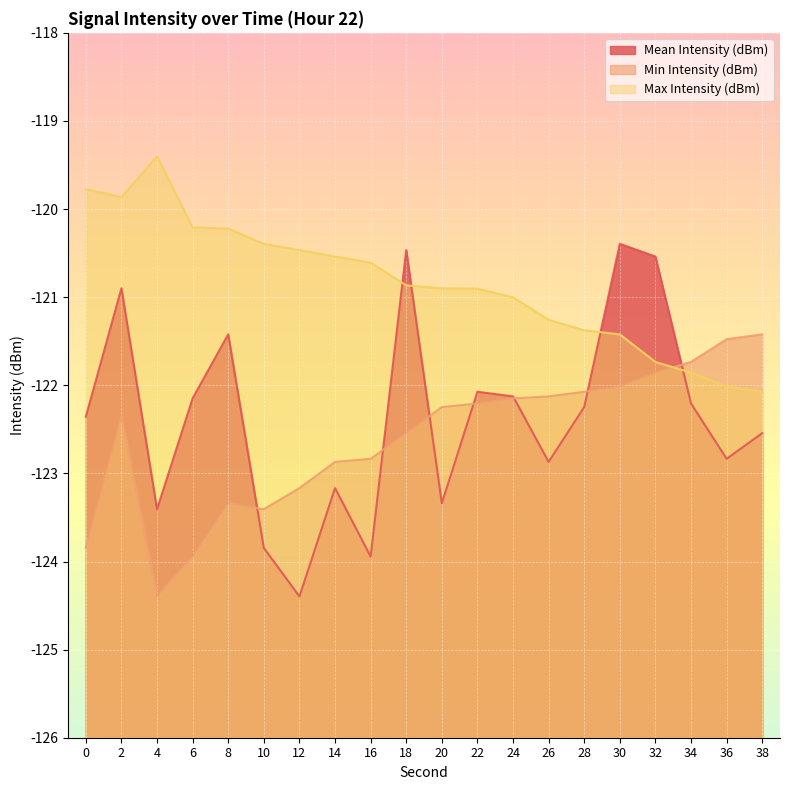

What is the difference between the maximum and minimum values in the Min Intensity (dBm) series?

3.0